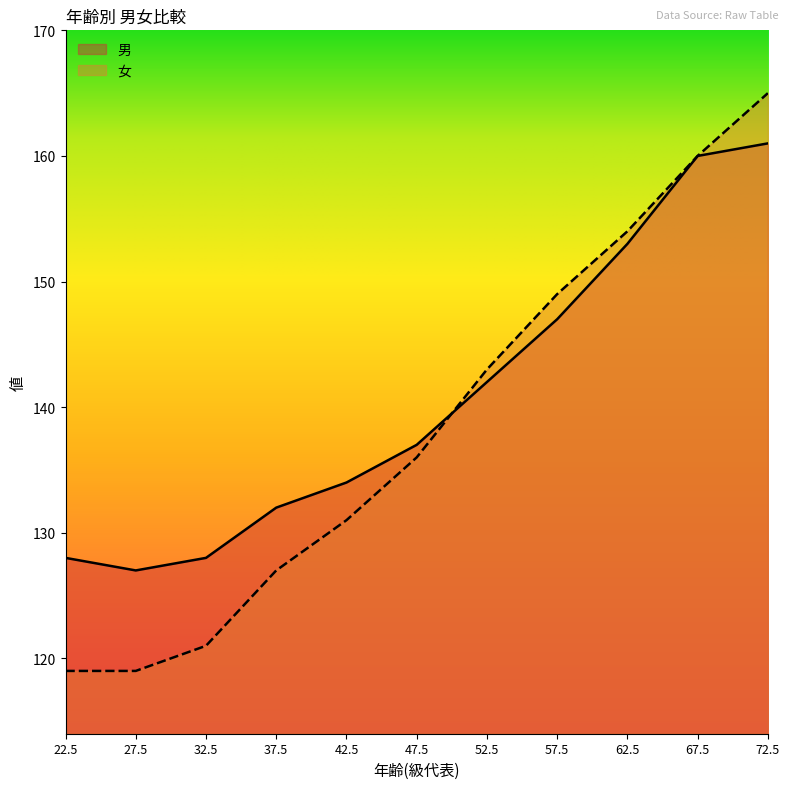

At which label is 男 closest to 144?

52.5